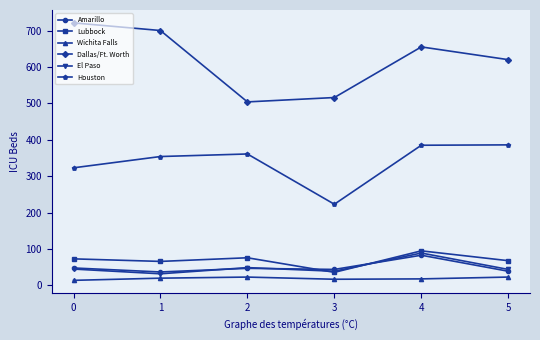

True or false: Lubbock and Dallas/Ft. Worth cross at least once.

False